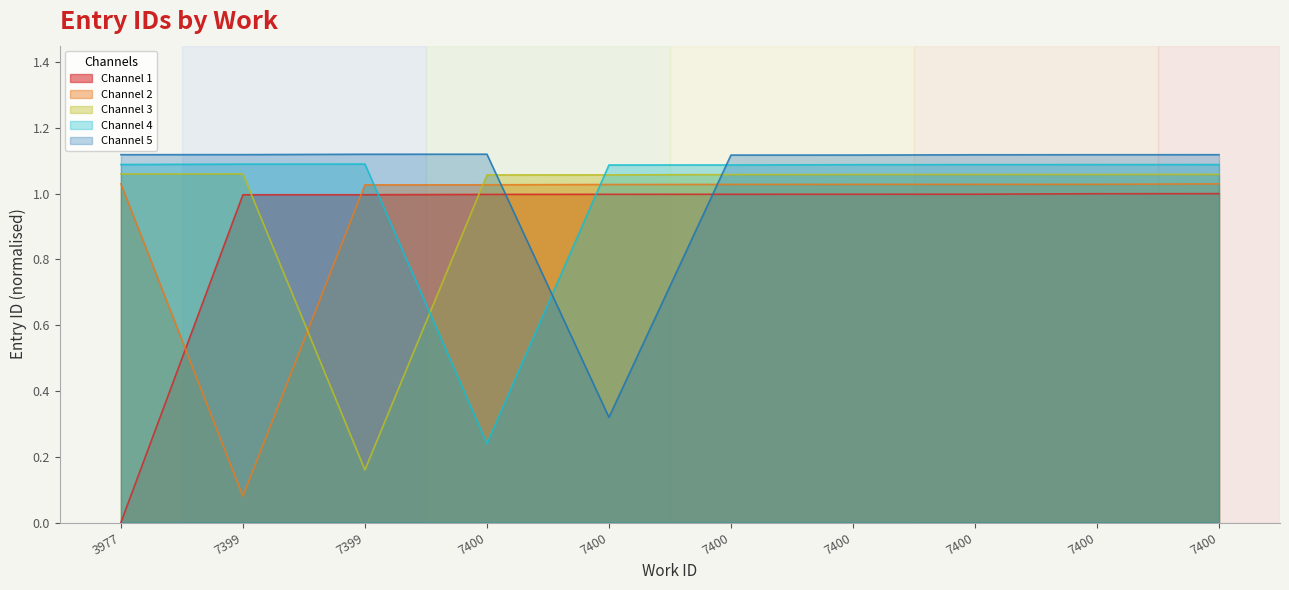

Which label corresponds to the largest value in the chart?

7400